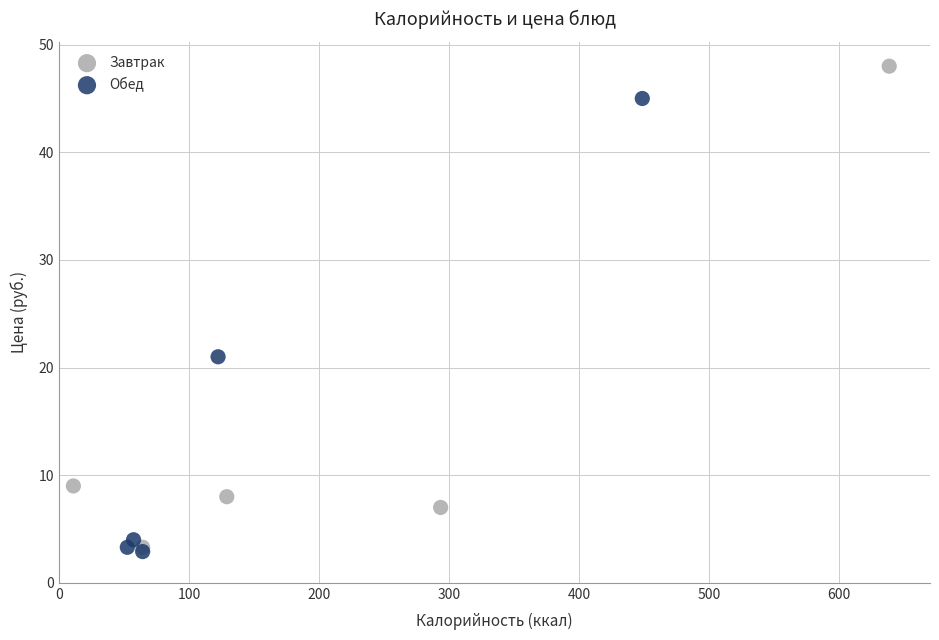

Which series has the largest Y range (max minus min)?

Завтрак